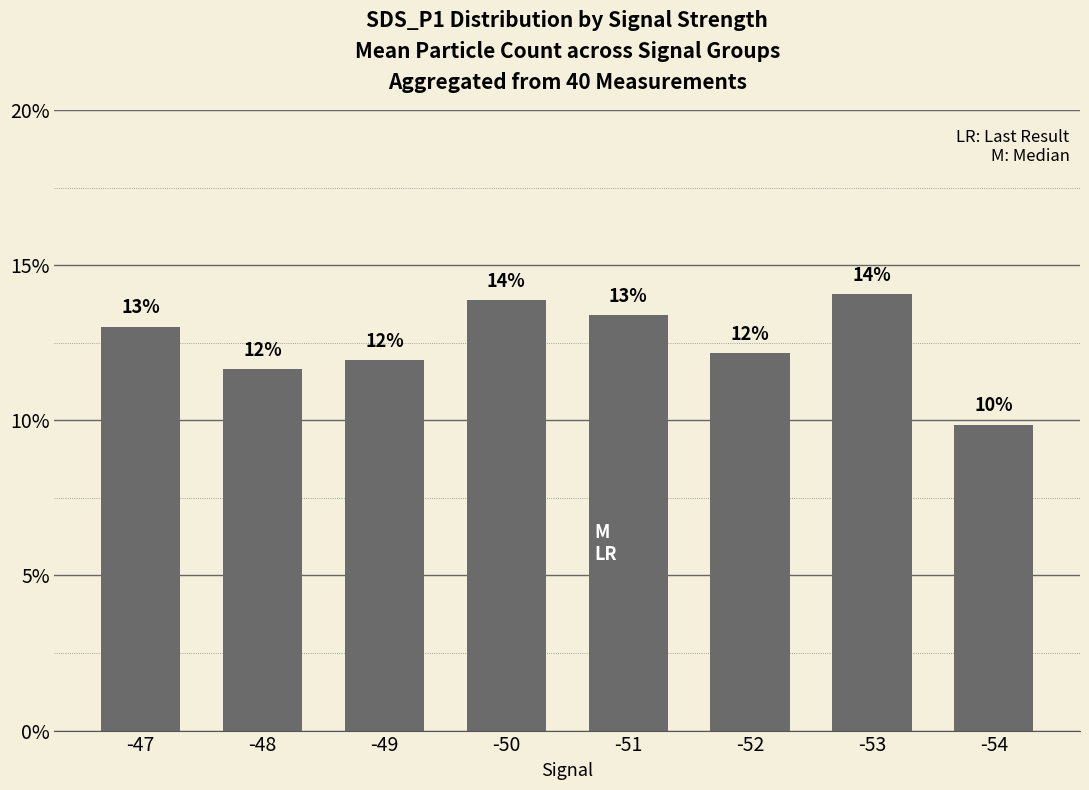

What is the average value?

12.5